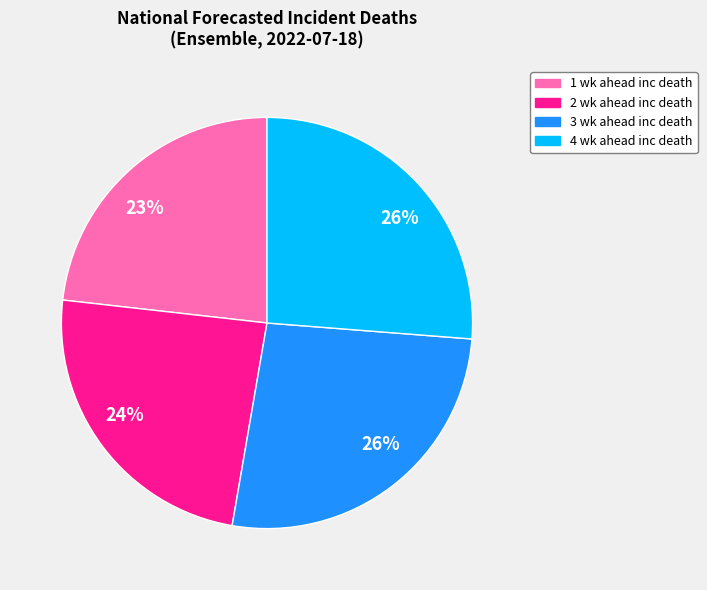

Count the number of slices in the pie.

4